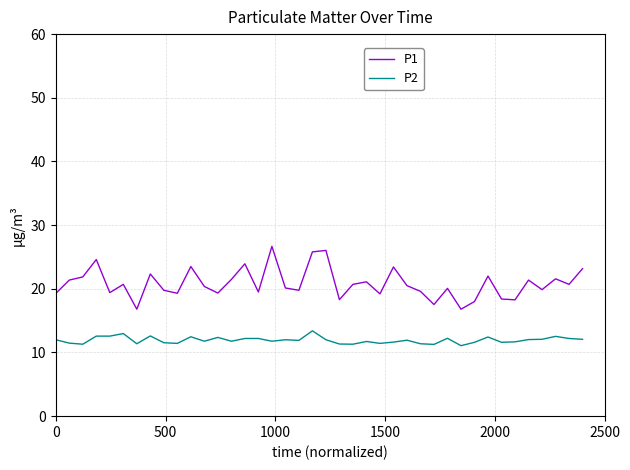

List the series in order of their peak value, highest first.

P1, P2